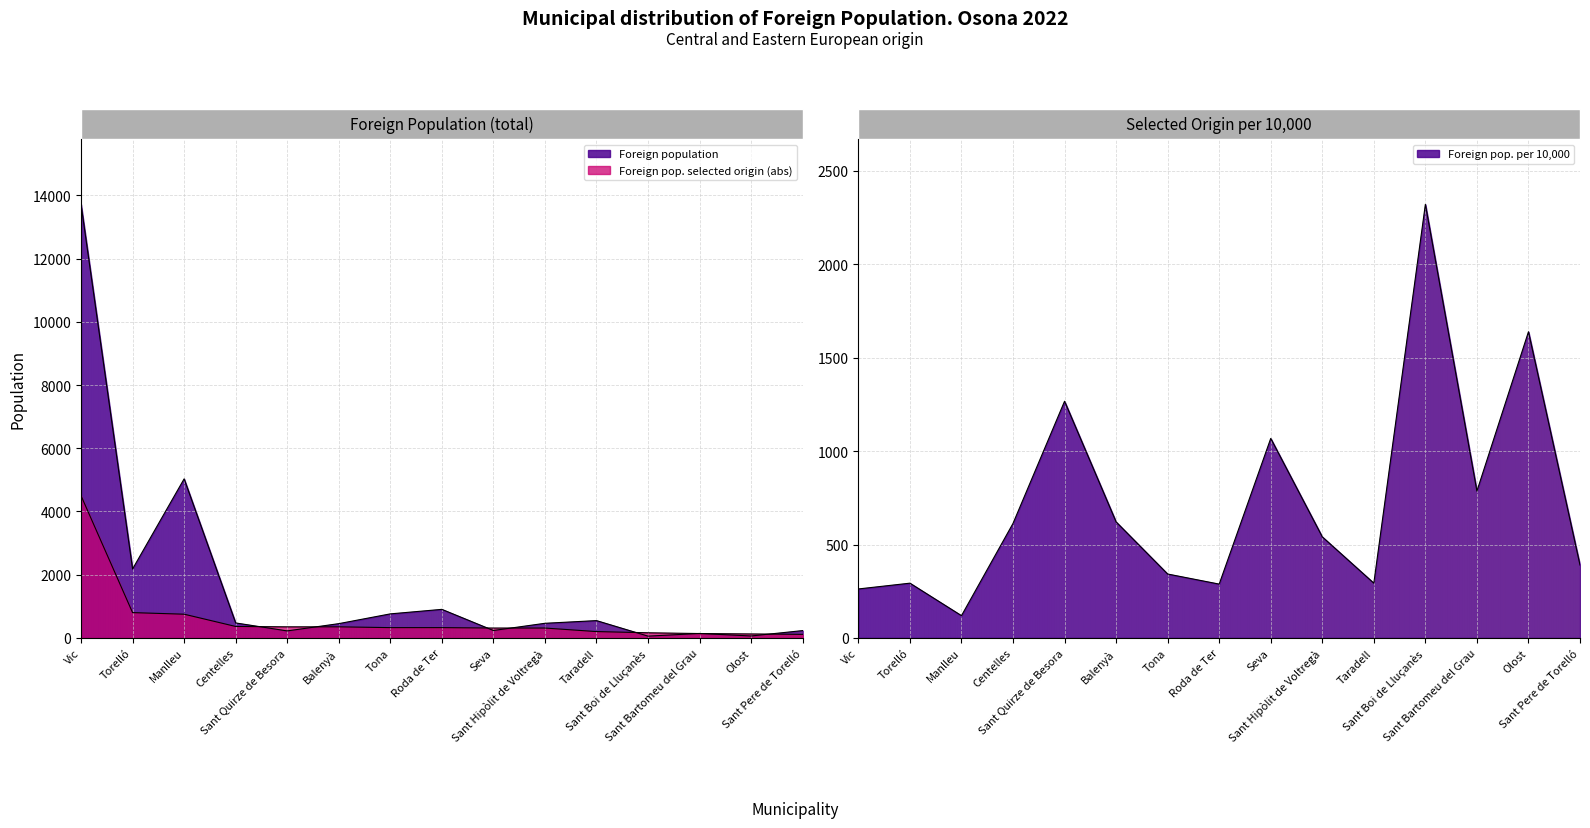

What is the label of the 5th point from the right?

Taradell